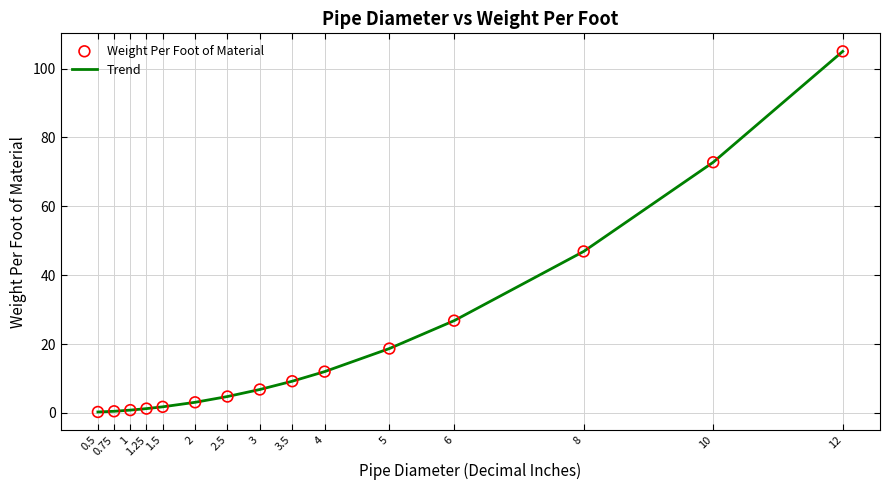

What is the difference between the maximum and minimum values?

104.7